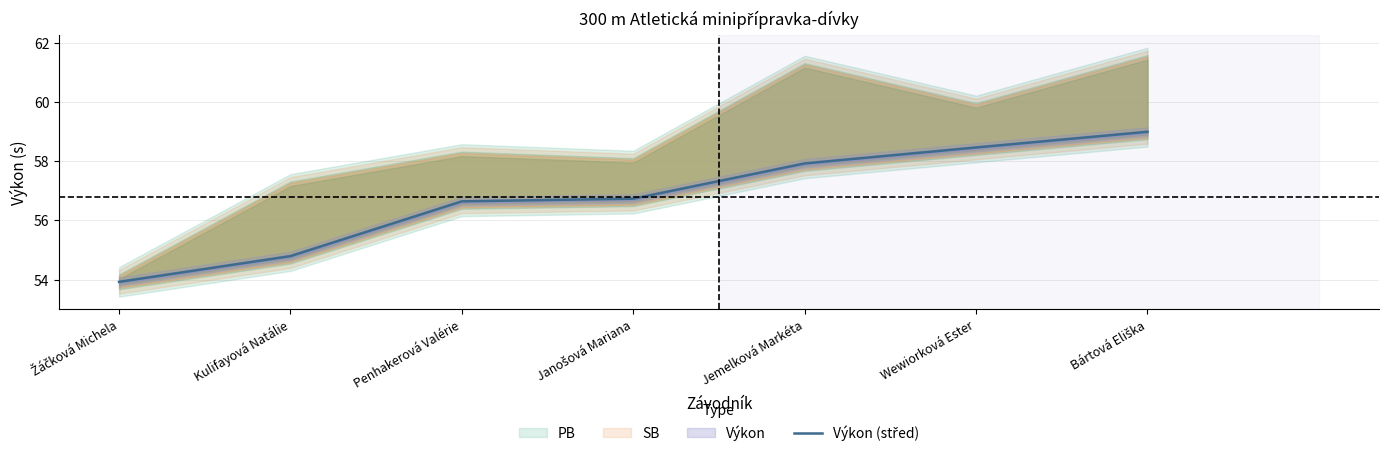

What is the difference between the values at Jemelková Markéta and Penhakerová Valérie?

1.3